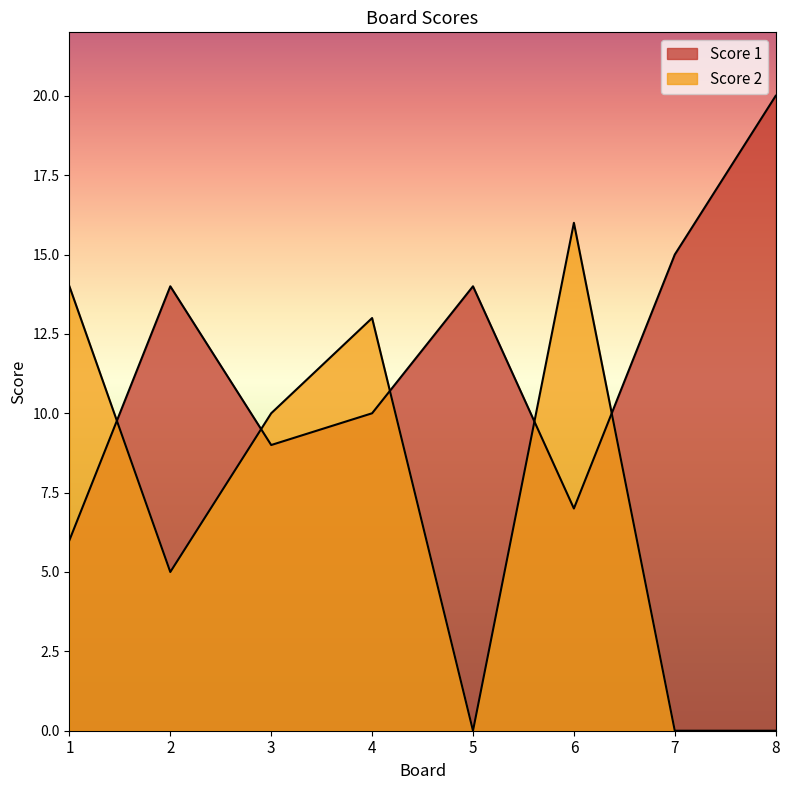

How many times do Score 1 and Score 2 cross each other?

5